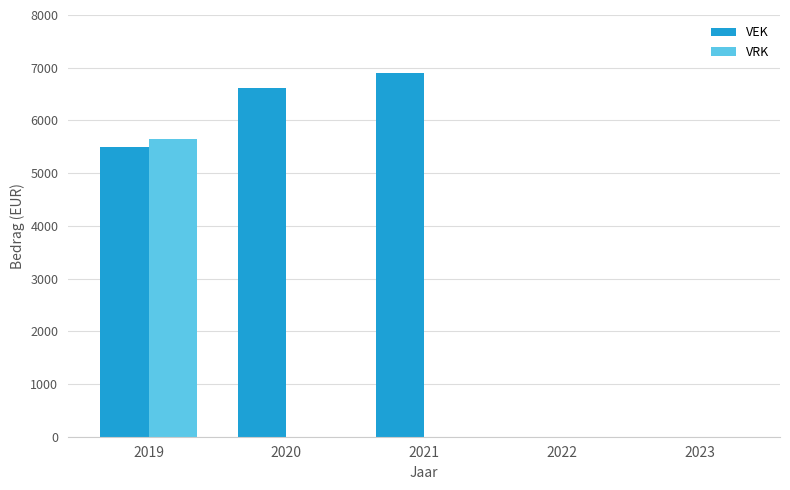

True or false: VEK has a value of 6606 at 2020.

True